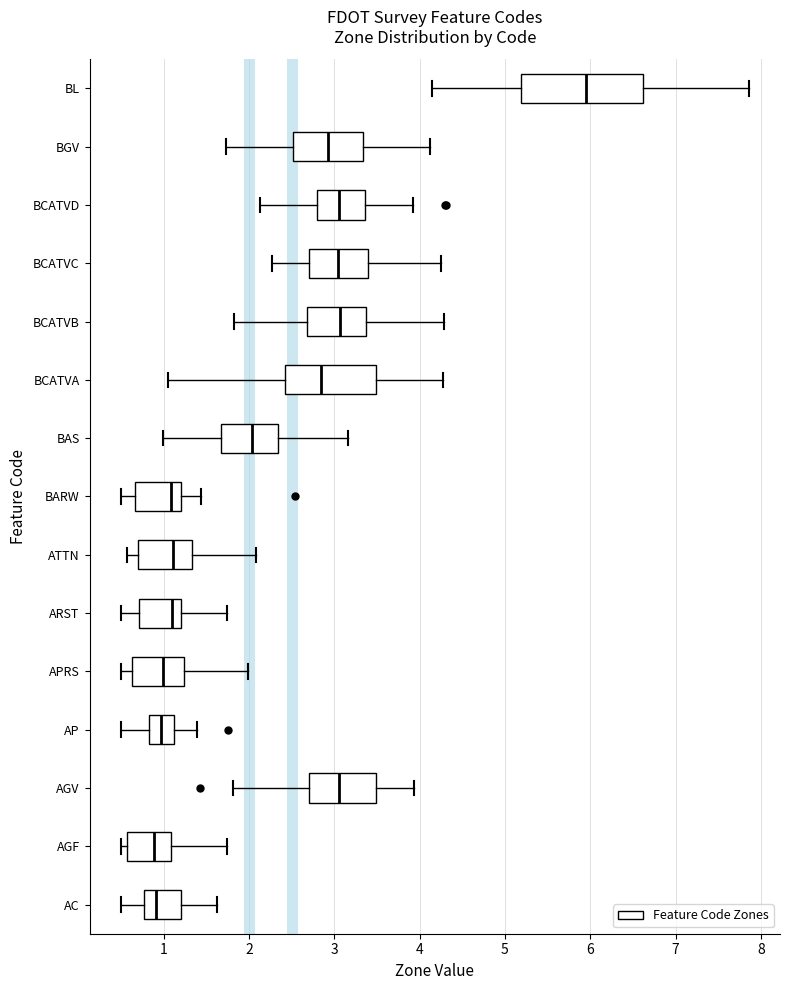

Reading bottom to top, transcribe this box plot: for each box, give where its median line is, the range the box spans, and where its two whiskers end, as read against the x-axis. The values are not printed on the chart, so give them approximately, as read against the axis.

AC: median 0.9, box 0.8 to 1.2, whiskers 0.5 to 1.6
AGF: median 0.9, box 0.6 to 1.1, whiskers 0.5 to 1.7
AGV: median 3.1, box 2.7 to 3.5, whiskers 1.8 to 3.9
AP: median 1.0, box 0.8 to 1.1, whiskers 0.5 to 1.4
APRS: median 1.0, box 0.6 to 1.2, whiskers 0.5 to 2.0
ARST: median 1.1, box 0.7 to 1.2, whiskers 0.5 to 1.7
ATTN: median 1.1, box 0.7 to 1.3, whiskers 0.6 to 2.1
BARW: median 1.1, box 0.7 to 1.2, whiskers 0.5 to 1.4
BAS: median 2.0, box 1.7 to 2.3, whiskers 1.0 to 3.2
BCATVA: median 2.8, box 2.4 to 3.5, whiskers 1.1 to 4.3
BCATVB: median 3.1, box 2.7 to 3.4, whiskers 1.8 to 4.3
BCATVC: median 3.0, box 2.7 to 3.4, whiskers 2.3 to 4.3
BCATVD: median 3.1, box 2.8 to 3.4, whiskers 2.1 to 3.9
BGV: median 2.9, box 2.5 to 3.3, whiskers 1.7 to 4.1
BL: median 5.9, box 5.2 to 6.6, whiskers 4.1 to 7.9